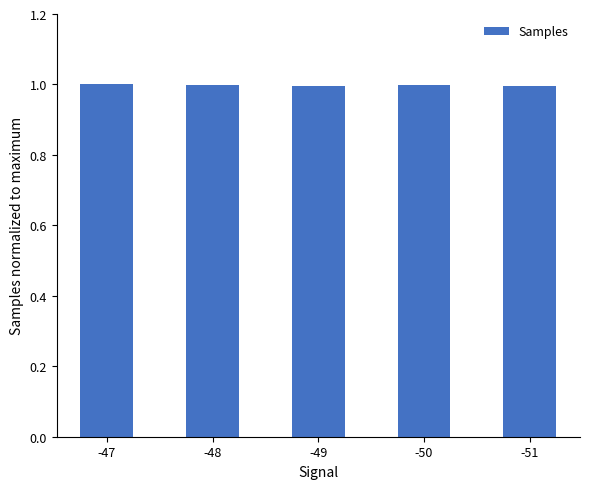

The chart shows a value of 1.0 at -48. True or false?

True